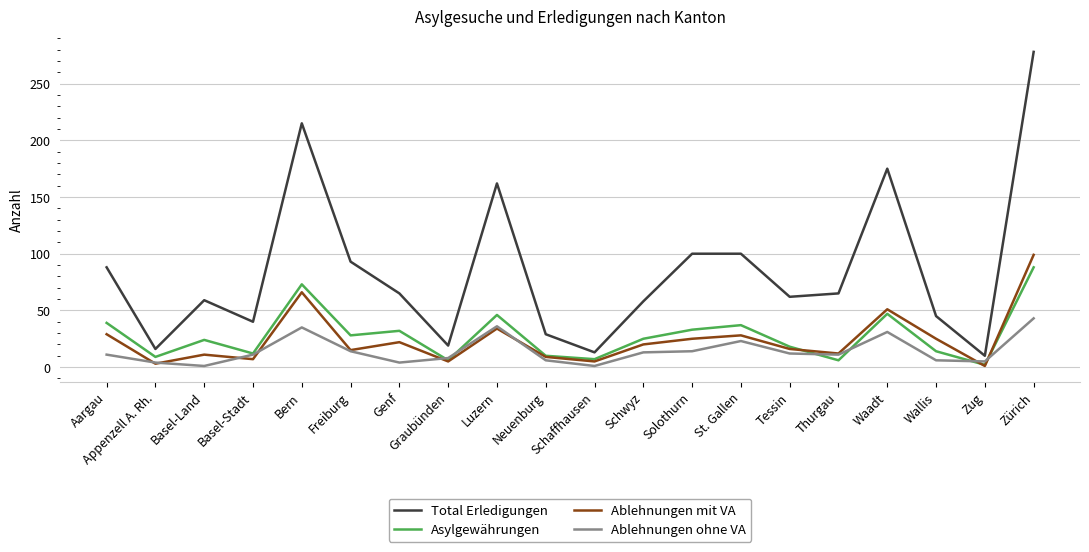

What is the average value of the Asylgewährungen series?

28